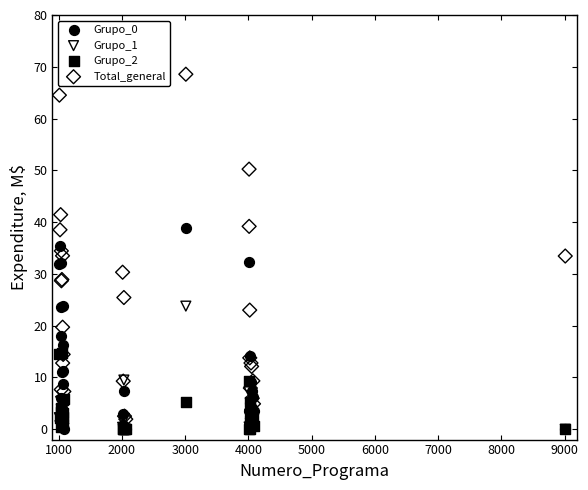

Which series has the widest spread of Y values?

Total_general